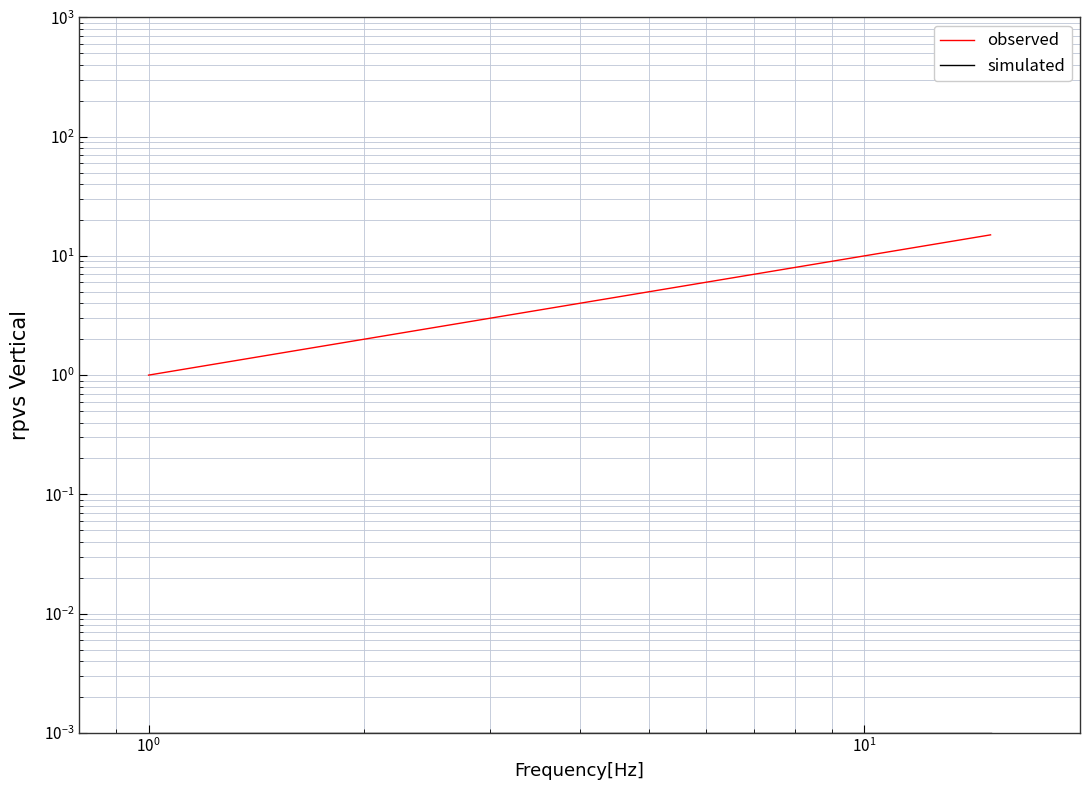

True or false: observed and simulated cross at least once.

False